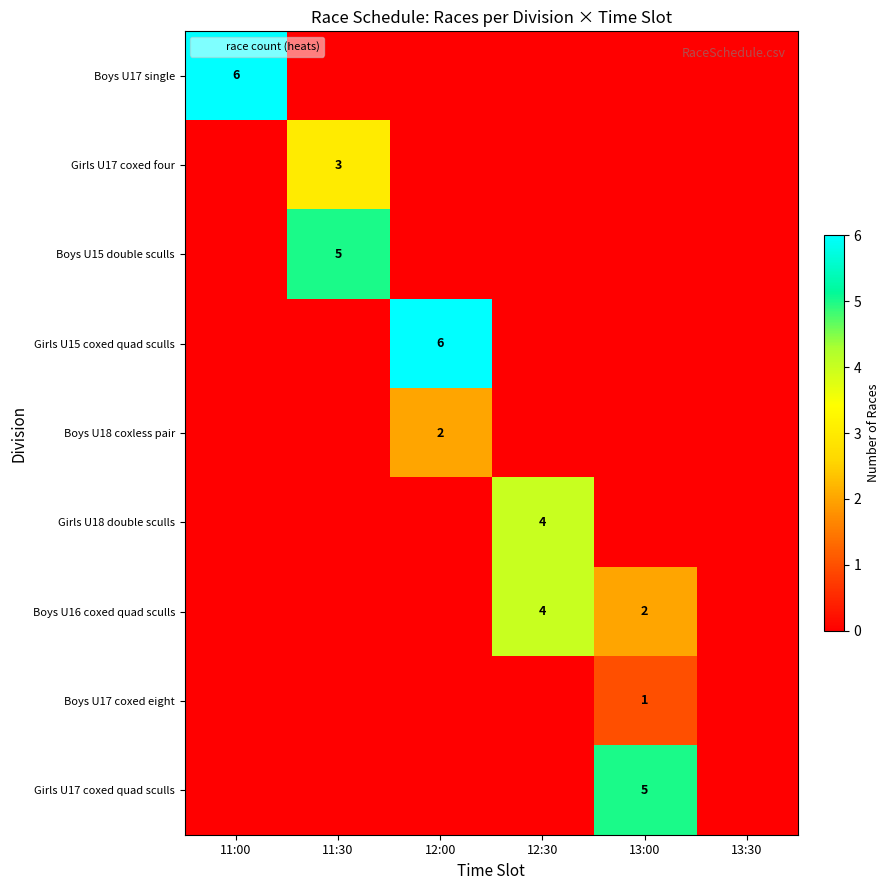

The Boys U16 coxed quad sculls series shows 4 at 12:30. True or false?

True